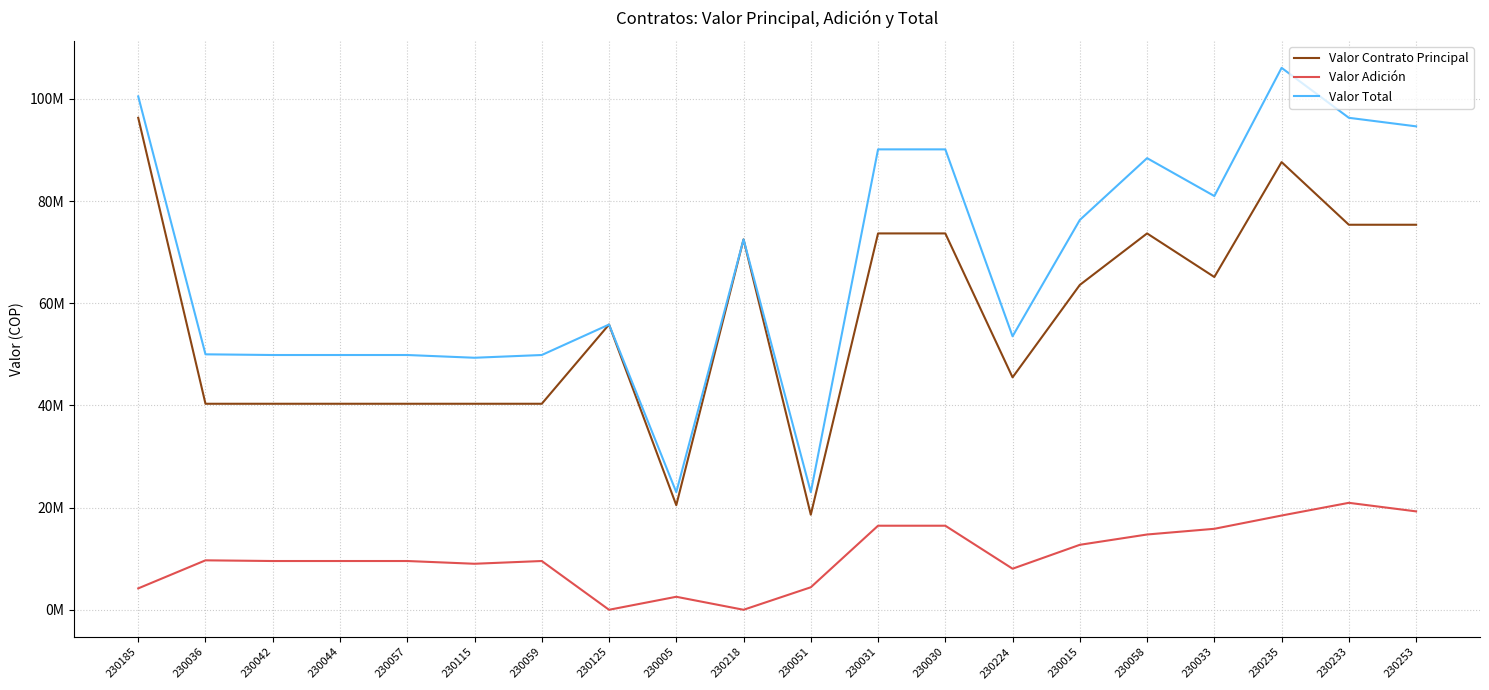

Between 230044 and 230031, which is larger?

230031